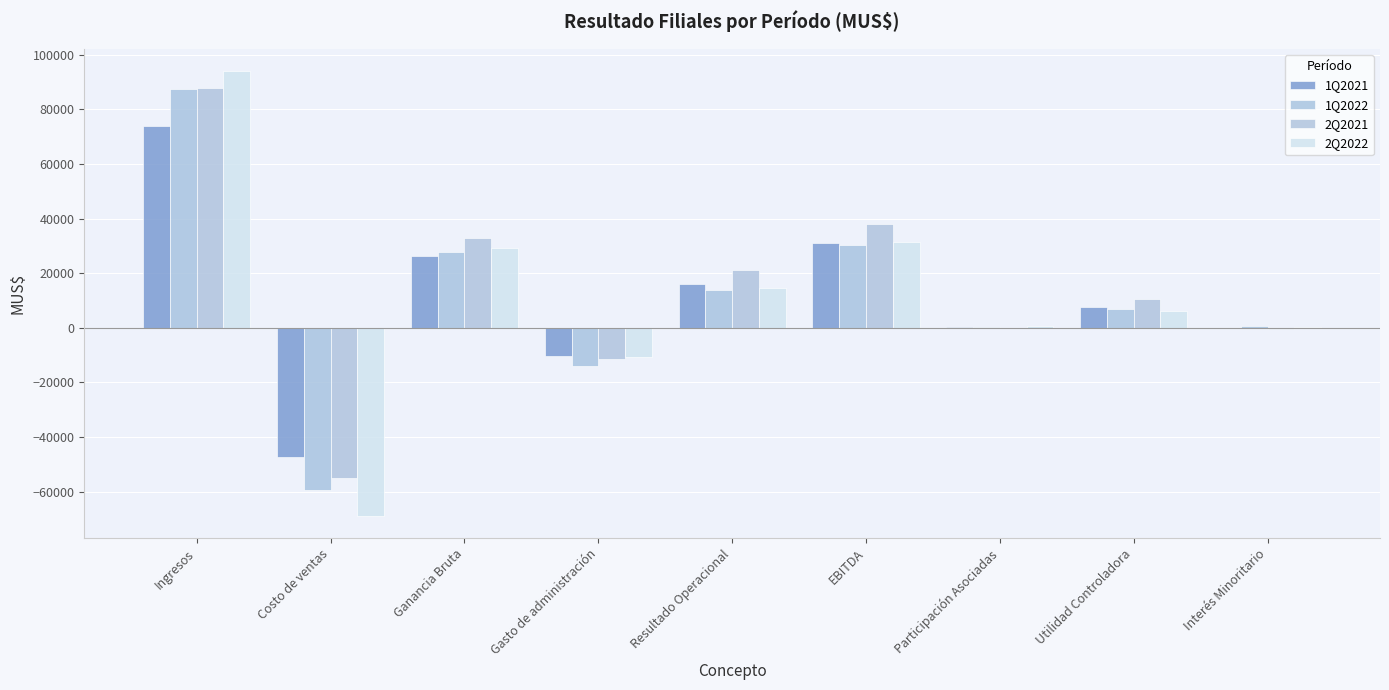

How many data points does each series have?

9